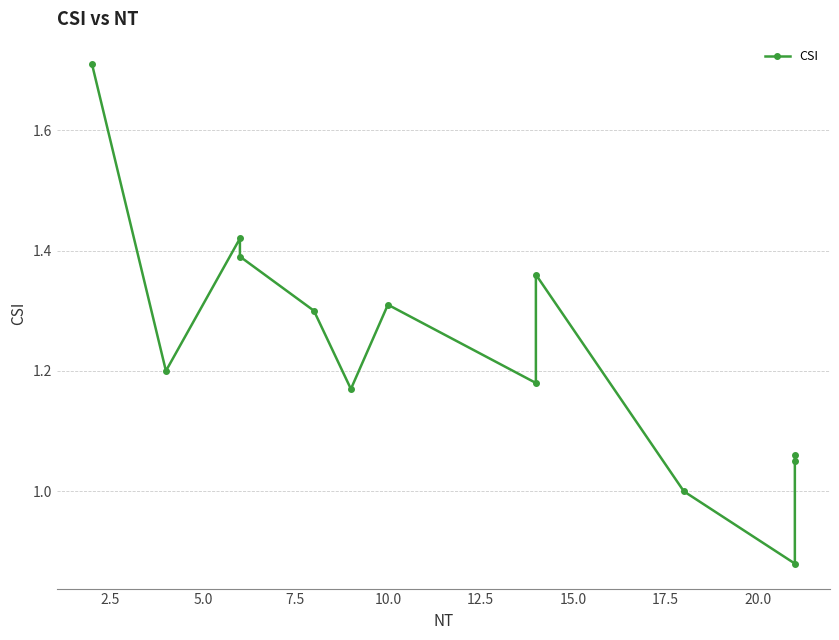

What is the difference between the maximum and minimum values?

0.8